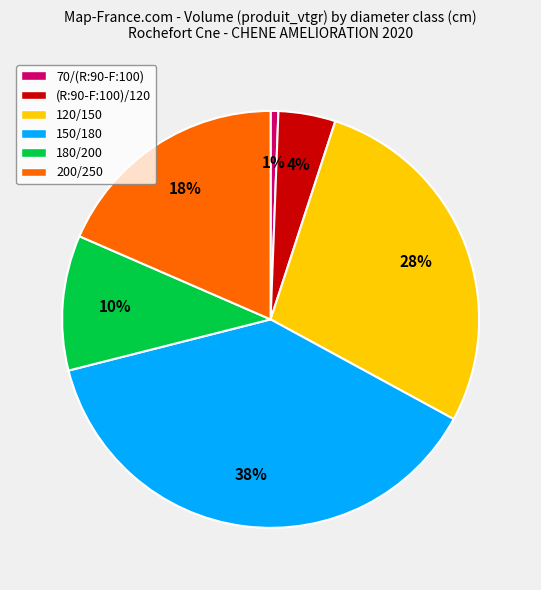

The 200/250 slice represents 27% of the pie. True or false?

False